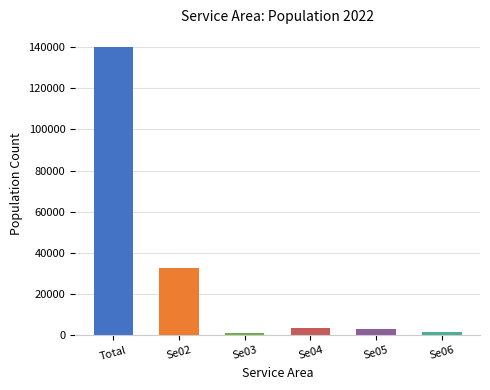

The value at Se02 is 32628. True or false?

True